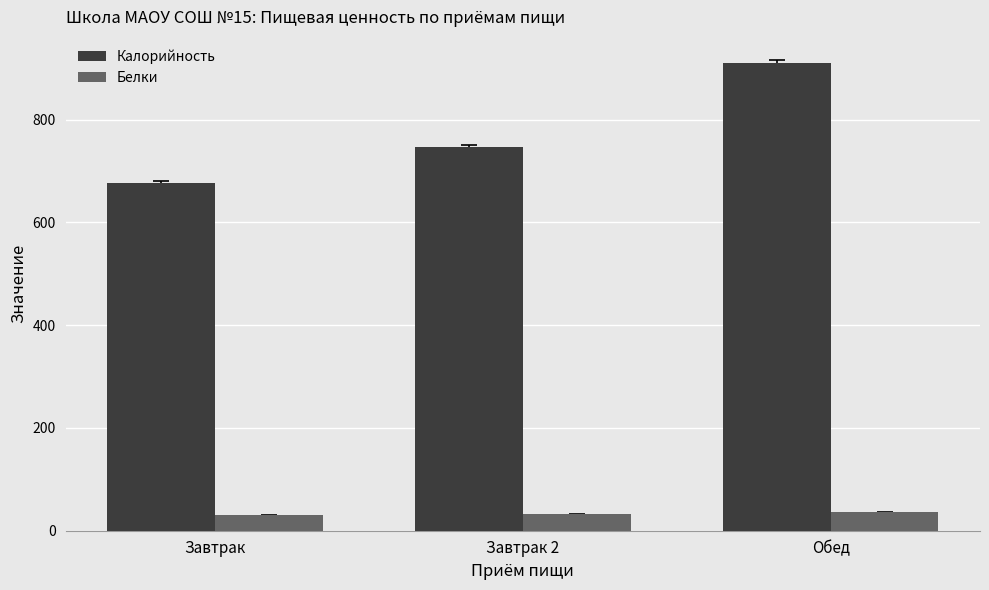

Which series changed the most between Завтрак 2 and Обед?

Калорийность